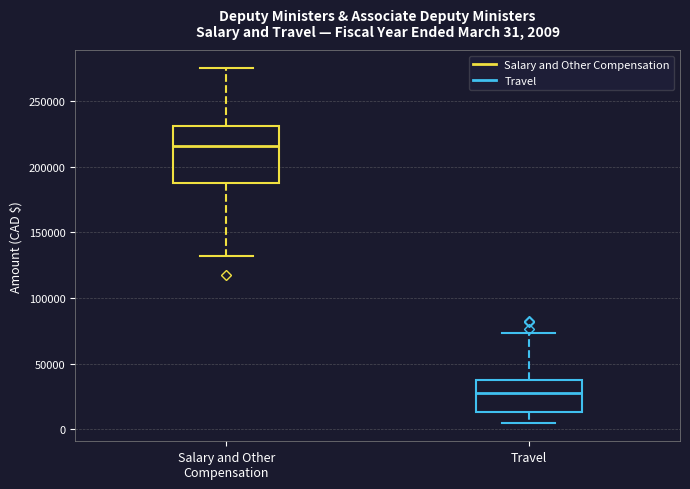

Which box is the tallest, from its lower edge to its upper edge?

Salary and Other Compensation